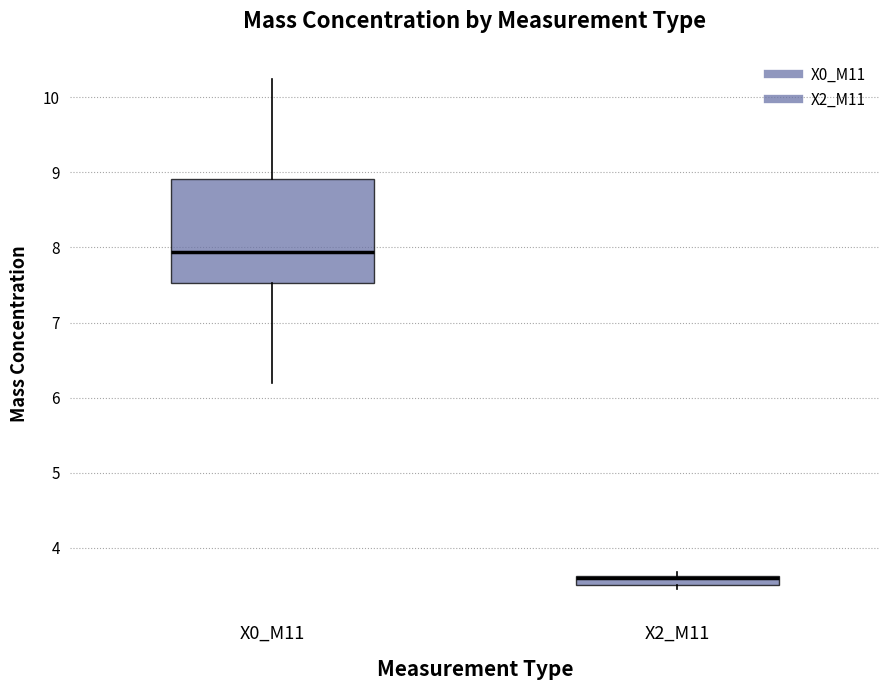

Which box is the tallest, from its lower edge to its upper edge?

X0_M11